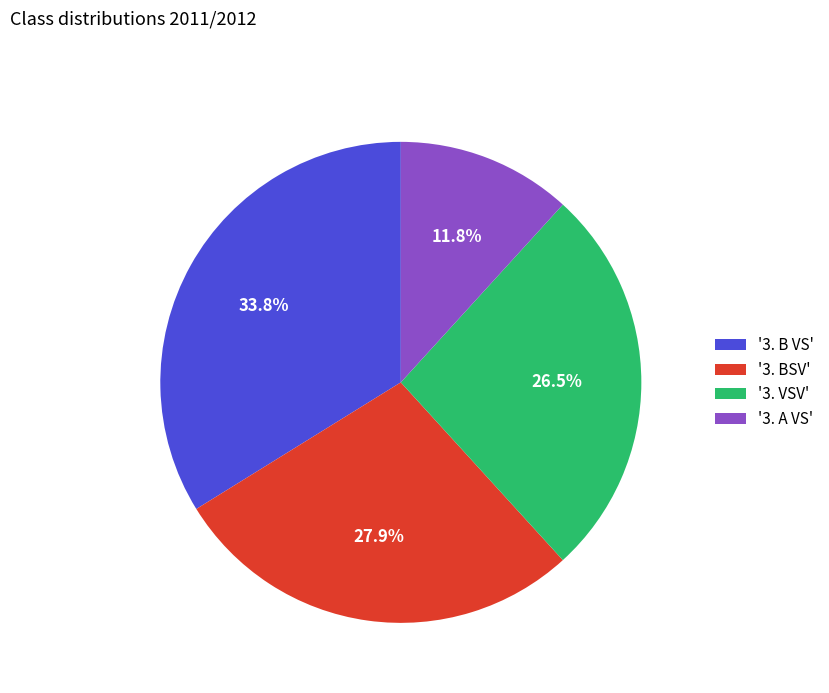

Between '3. BSV' and '3. VSV', which is larger?

'3. BSV'